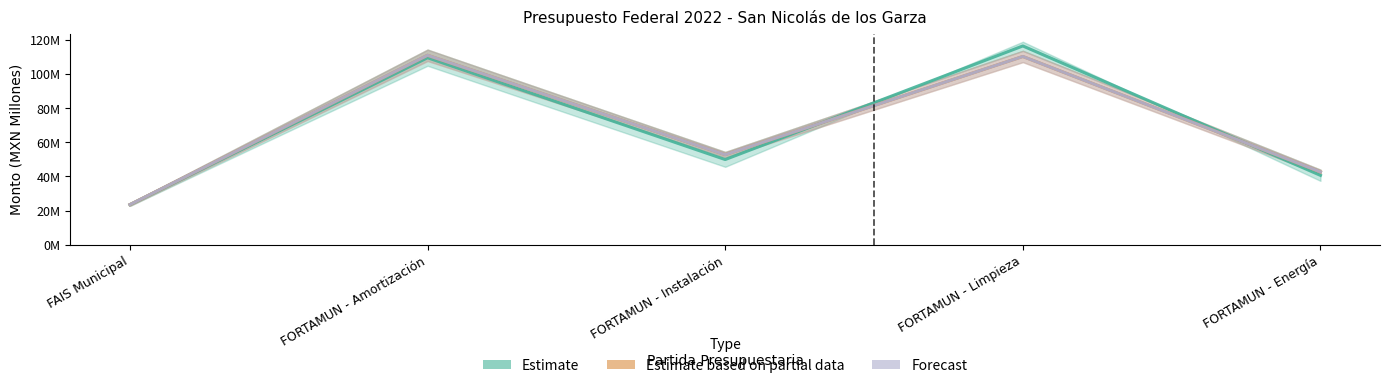

Which series changed the most between FAIS Municipal and FORTAMUN - Limpieza?

Estimate